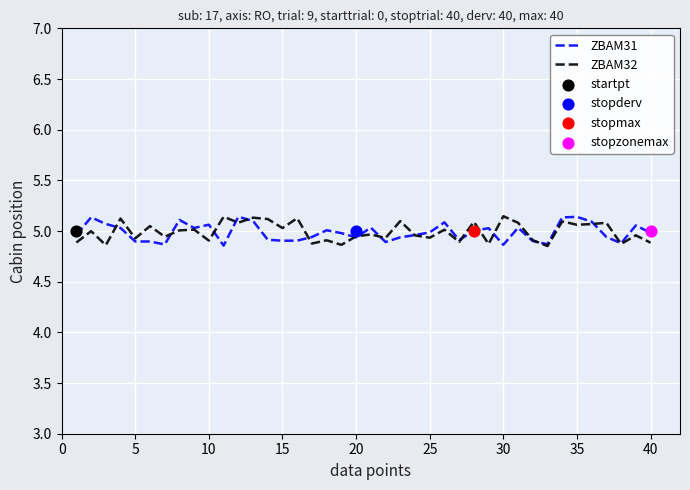

Which series contains the lowest Y value?

ZBAM32